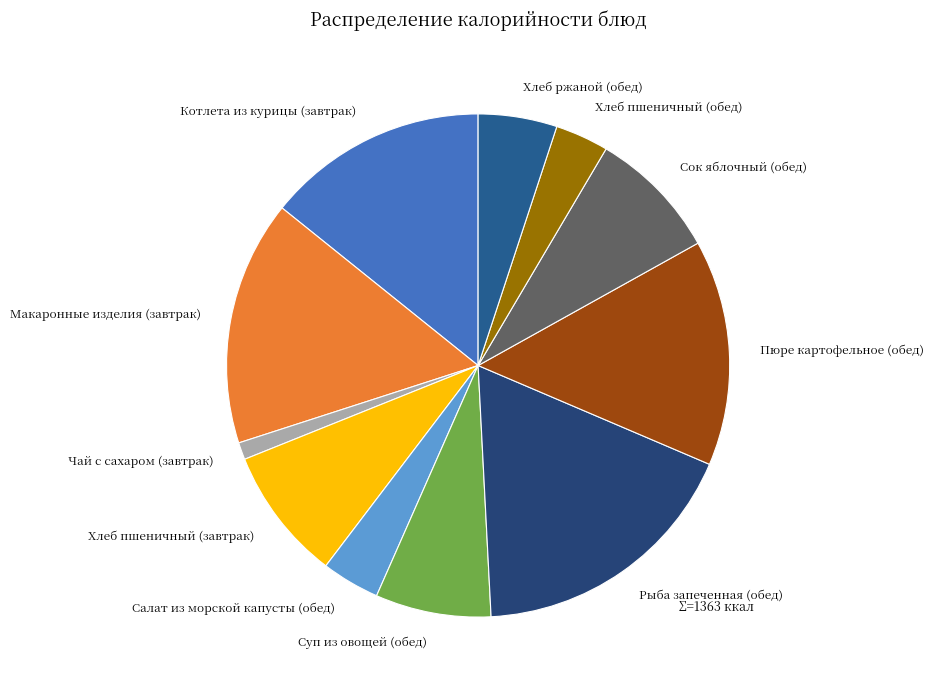

Do Рыба запеченная (обед) and Хлеб пшеничный (обед) together represent more than half of the pie?

No